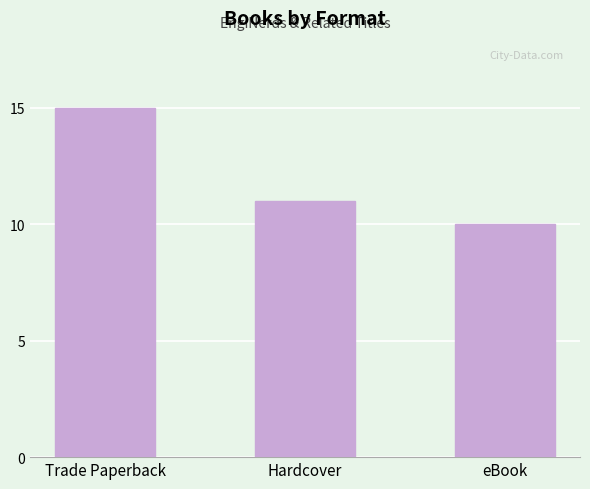

What value does the data have at Trade Paperback?

15